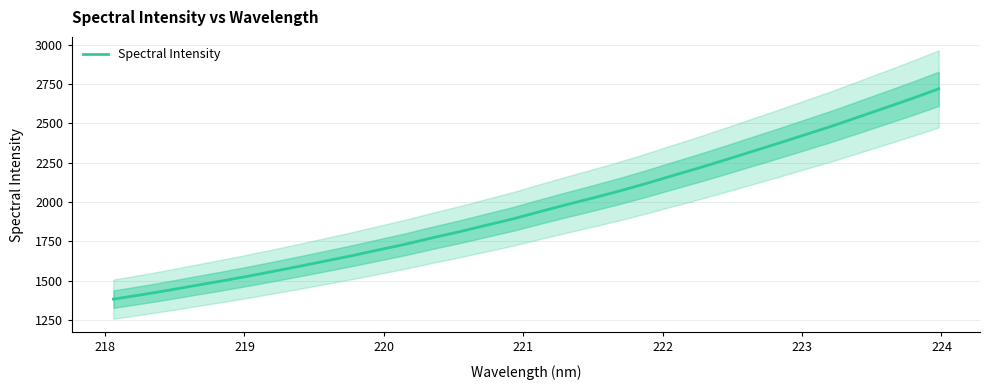

What is the lowest value of the Spectral Intensity series?

1383.0